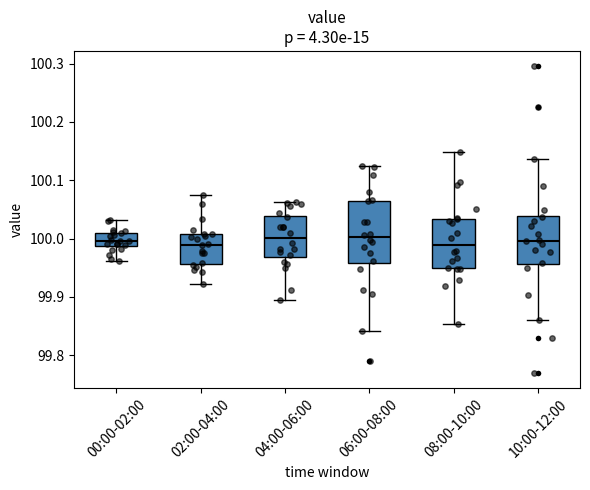

Where does the upper whisker of the box for 10:00-12:00 end on the y-axis? The values are not printed on the chart, so give them approximately, as read against the axis.

100.14